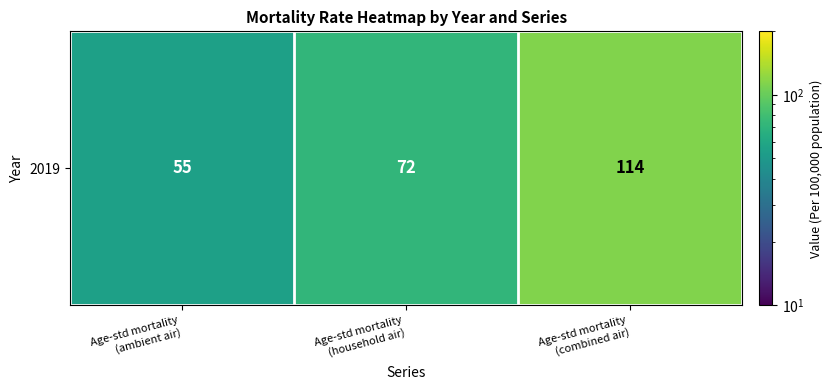

Reading left to right, extract all data points from this chart.

55	72	114